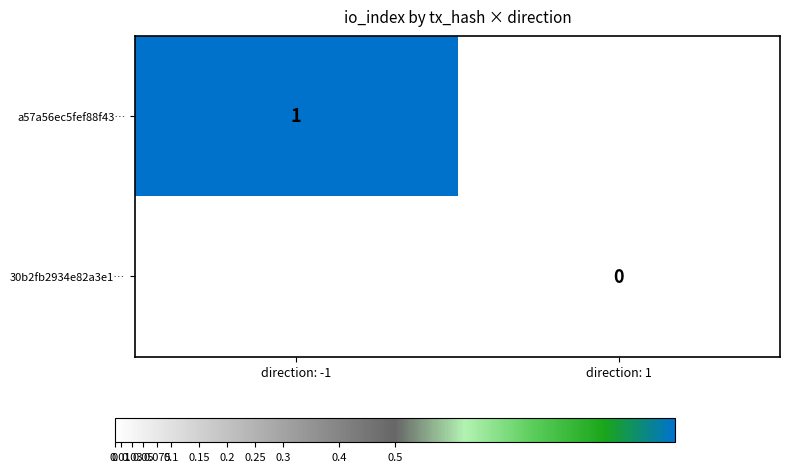

Is it true that a57a56ec5fef88f43… equals 1 at direction: -1?

True